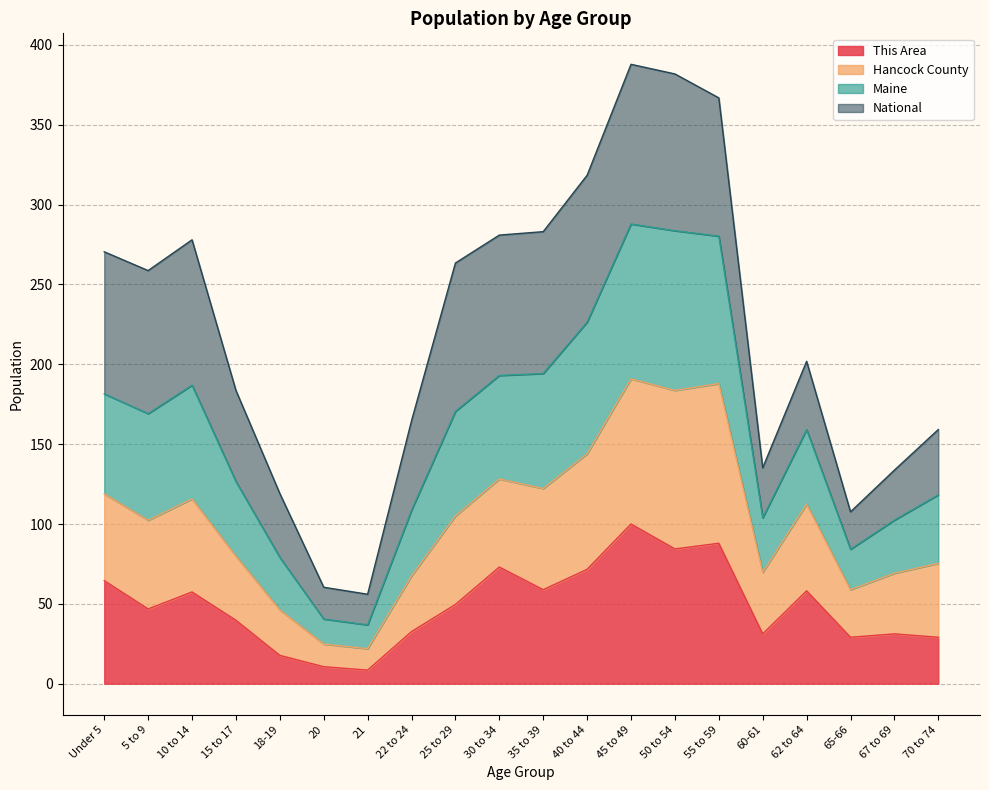

The This Area series shows 8.5 at 21. True or false?

True